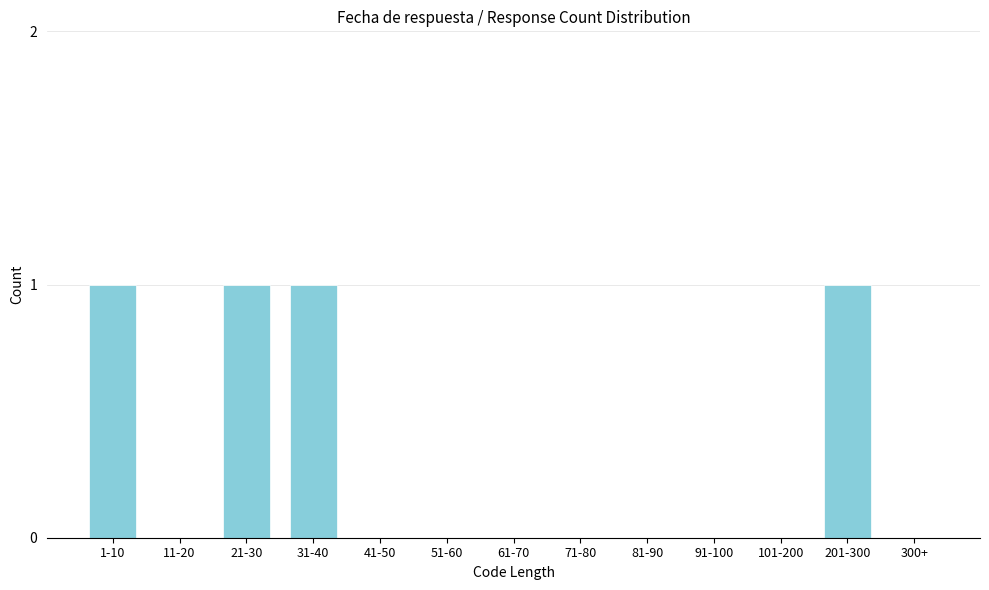

Reading left to right, extract all data points from this chart.

1-10=1	11-20=0	21-30=1	31-40=1	41-50=0	51-60=0	61-70=0	71-80=0	81-90=0	91-100=0	101-200=0	201-300=1	300+=0